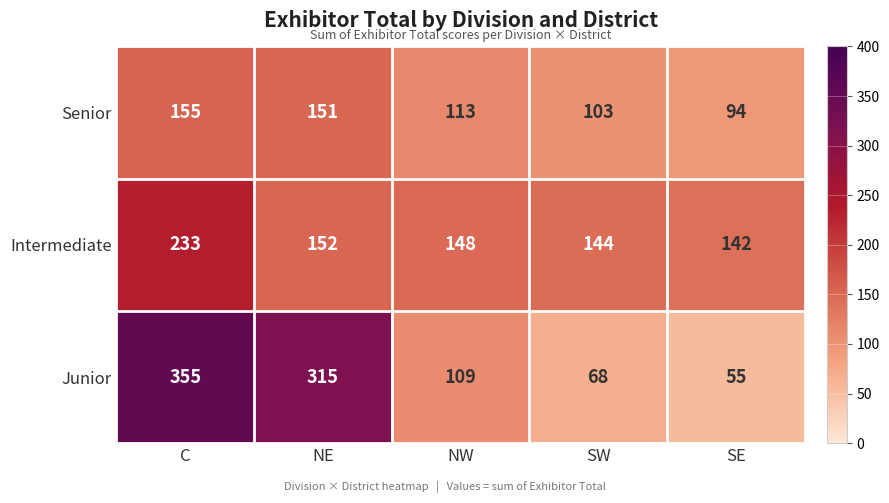

What is the spread (max minus min) of values at NE?

164